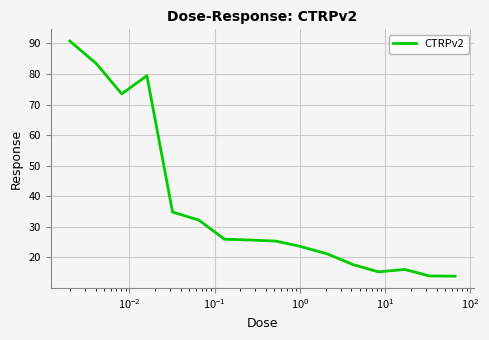

What is the minimum value shown in the chart?

13.9